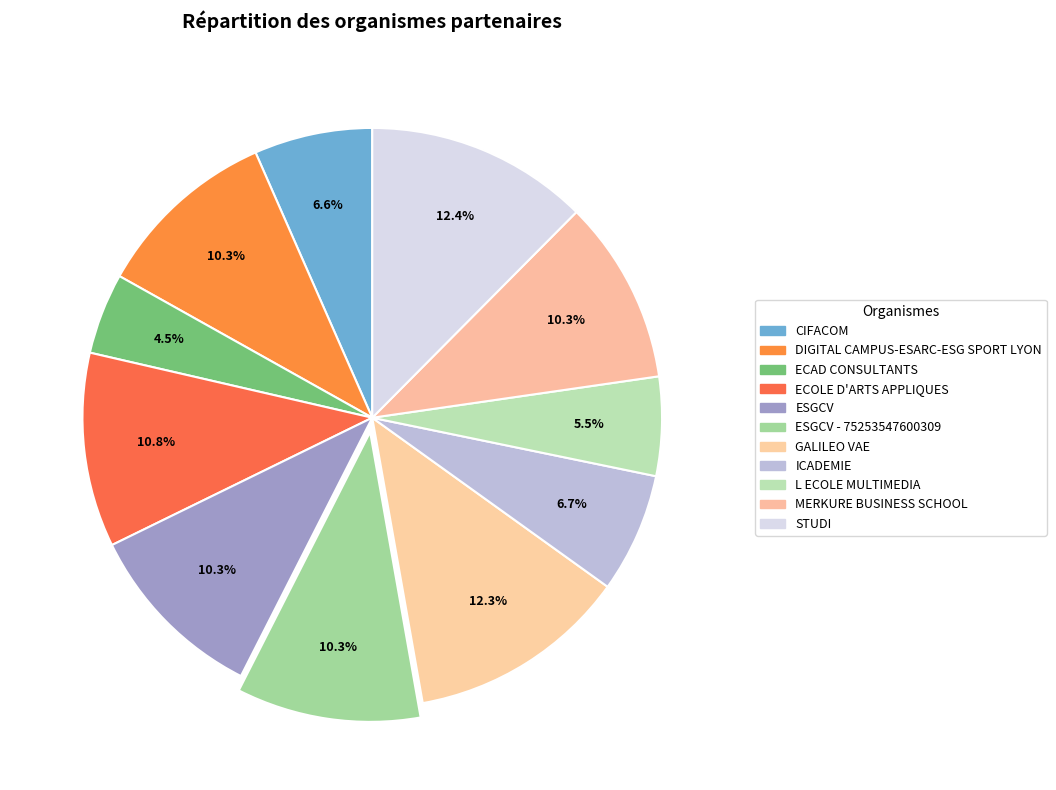

To the nearest percent, what percentage of the pie is STUDI?

12%